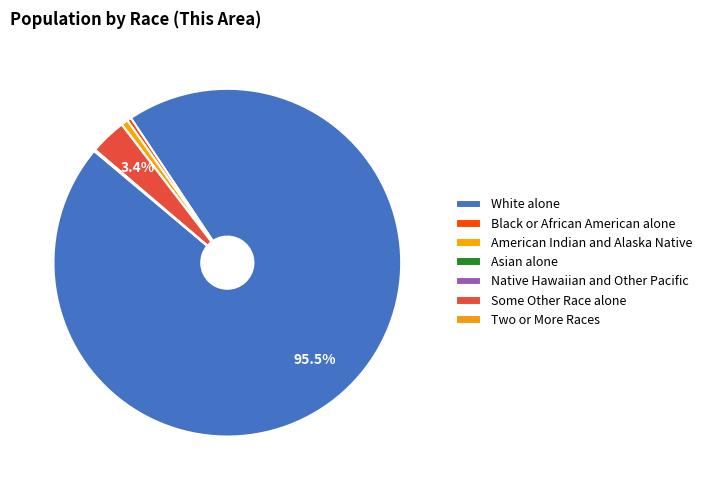

What is the largest slice in the pie chart?

White alone